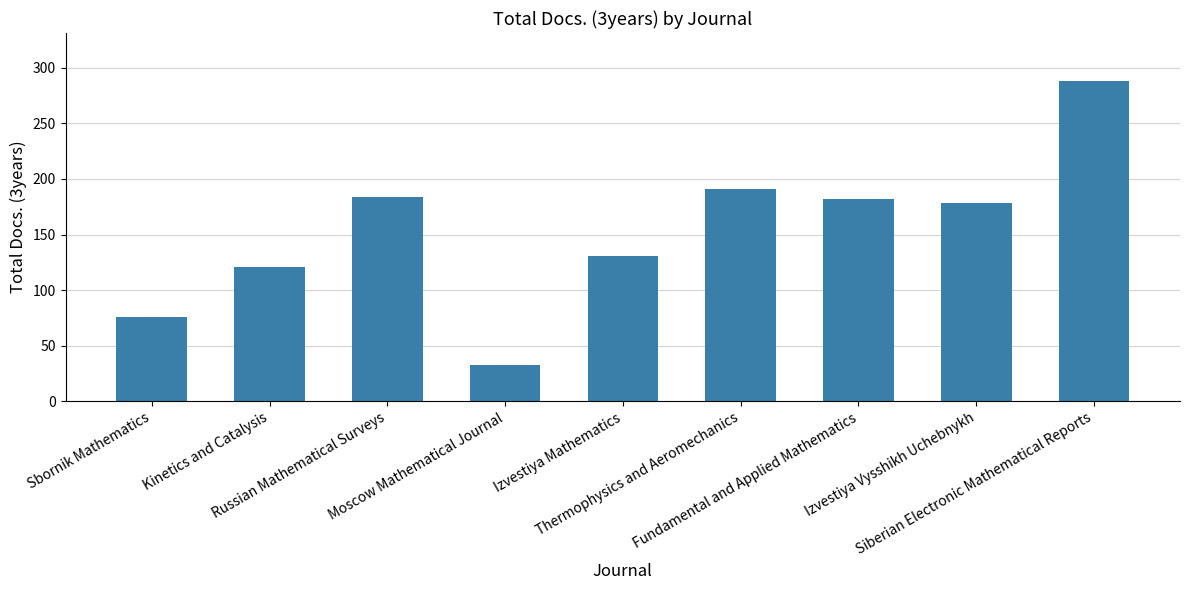

Reading right to left, extract all data points from this chart.

Siberian Electronic Mathematical Reports=288	Izvestiya Vysshikh Uchebnykh=178	Fundamental and Applied Mathematics=182	Thermophysics and Aeromechanics=191	Izvestiya Mathematics=131	Moscow Mathematical Journal=33	Russian Mathematical Surveys=184	Kinetics and Catalysis=121	Sbornik Mathematics=76